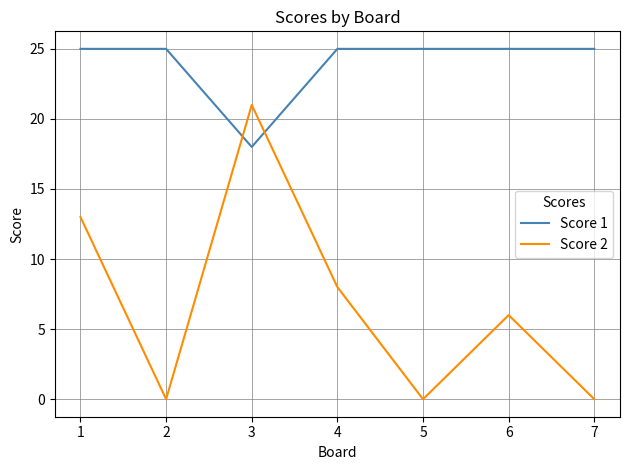

How many intersections are there between Score 1 and Score 2?

2